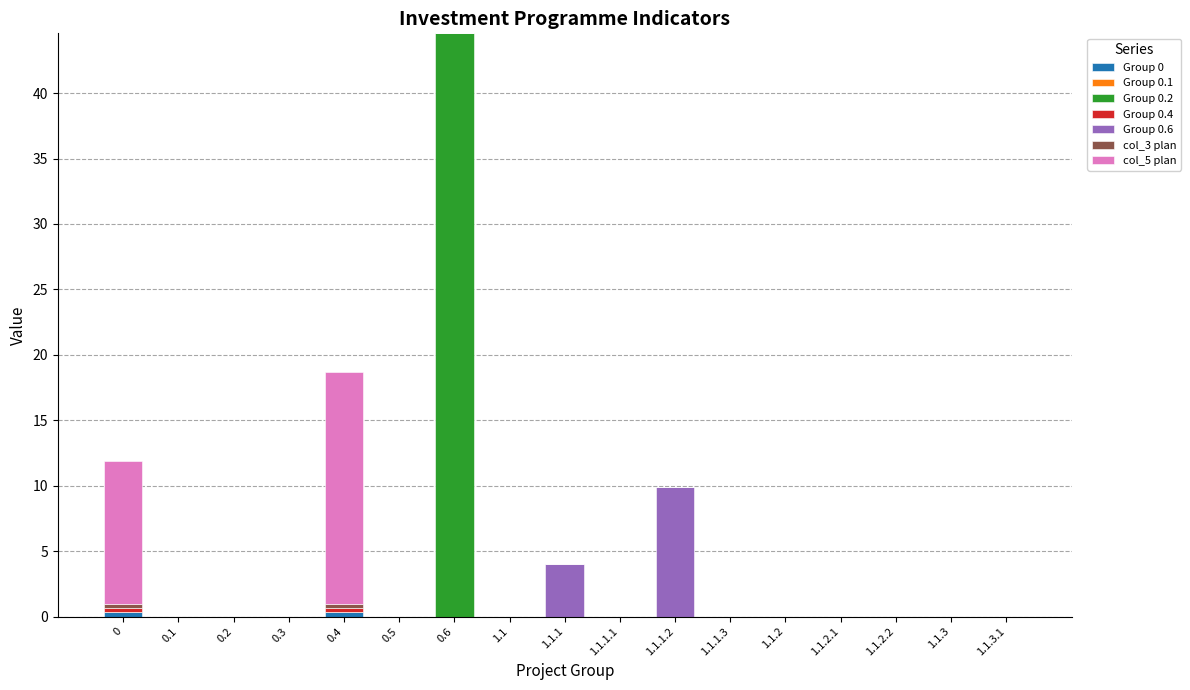

At which category is the sum across all series the highest?

0.6